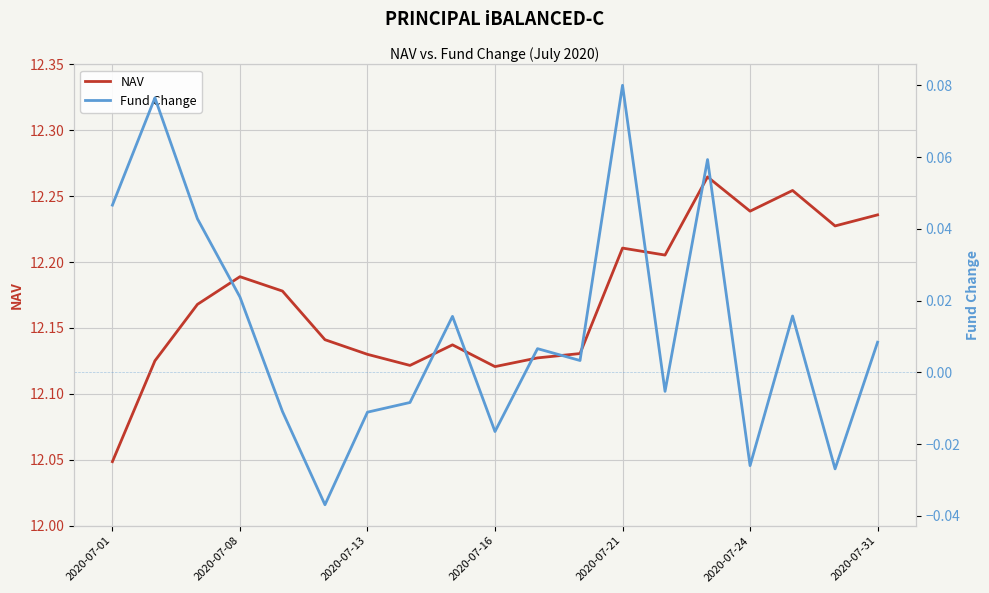

What is the difference between the maximum and second lowest values in the NAV series?

0.1